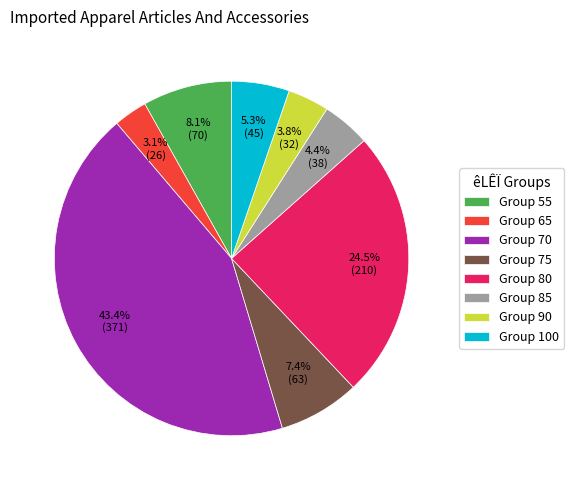

Which slice is the largest?

Group 70